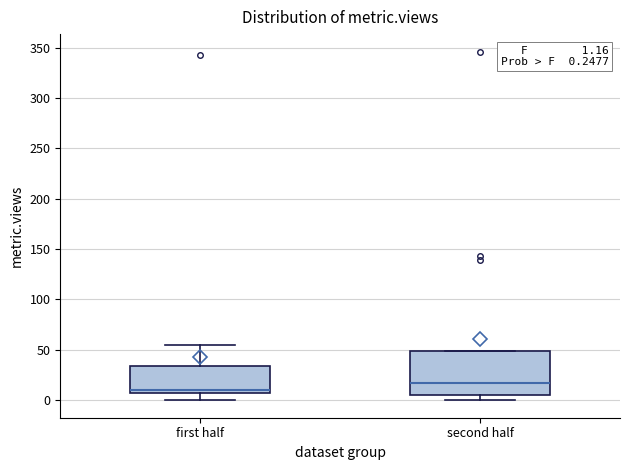

Which box has the lowest median line?

first half